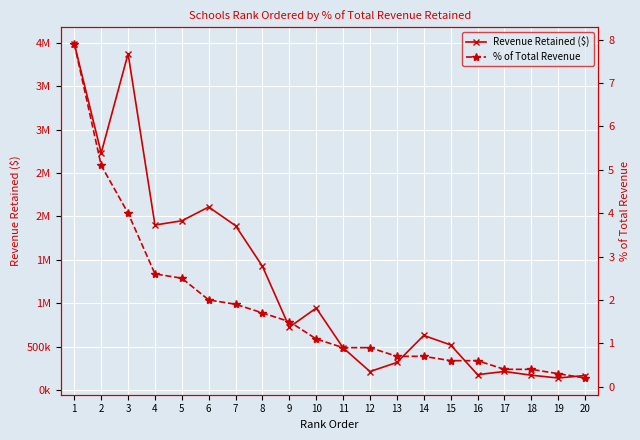

Reading right to left, list all the values displayed in this chart.

Revenue Retained ($): 20=170451.0	19=141500.0	18=173920.0	17=216530.0	16=180245.0	15=522072.0	14=631460.0	13=320300.0	12=215984.0	11=488400.0	10=946289.0	9=726589.0	8=1425730.0	7=1893322.0	6=2108839.0	5=1950407.0	4=1901639.0	3=3872688.0	2=2729895.0	1=3984839.0
% of Total Revenue: 20=0.2	19=0.3	18=0.4	17=0.4	16=0.6	15=0.6	14=0.7	13=0.7	12=0.9	11=0.9	10=1.1	9=1.5	8=1.7	7=1.9	6=2.0	5=2.5	4=2.6	3=4.0	2=5.1	1=7.9